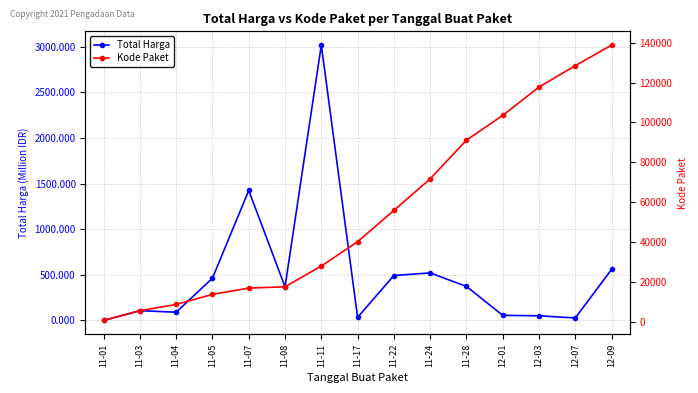

At which label is Total Harga closest to 1509674646?

11-07